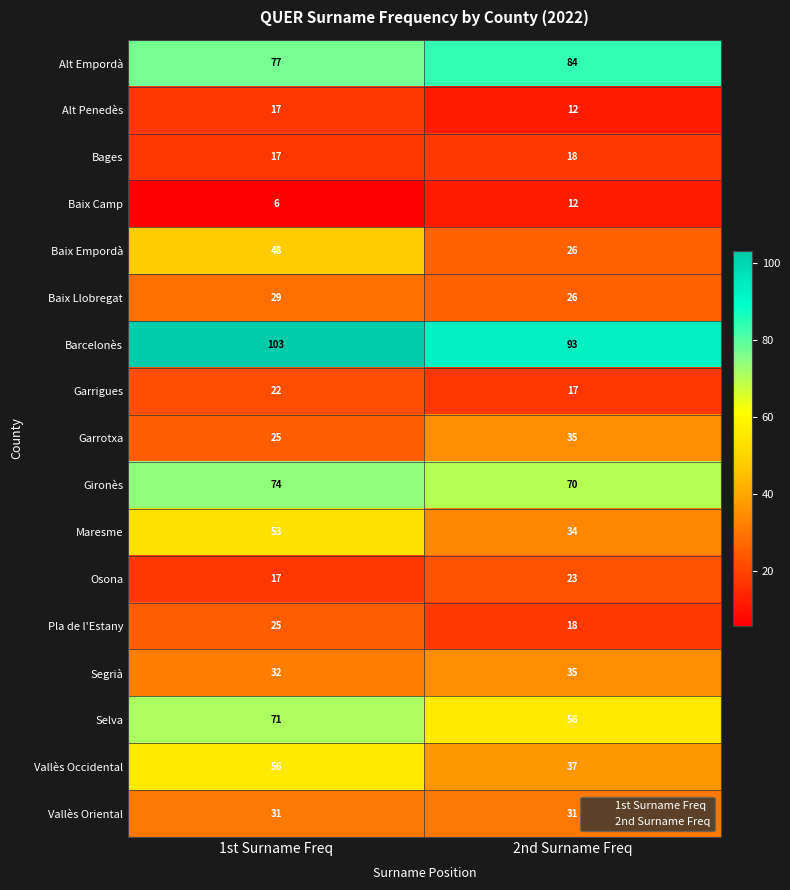

What is the total value across all series at 2nd Surname Freq?

627